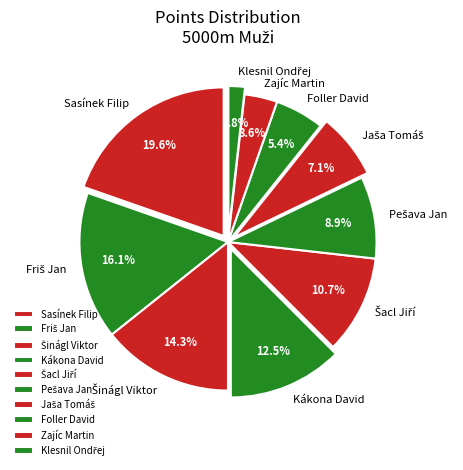

Does any single category account for the majority?

No